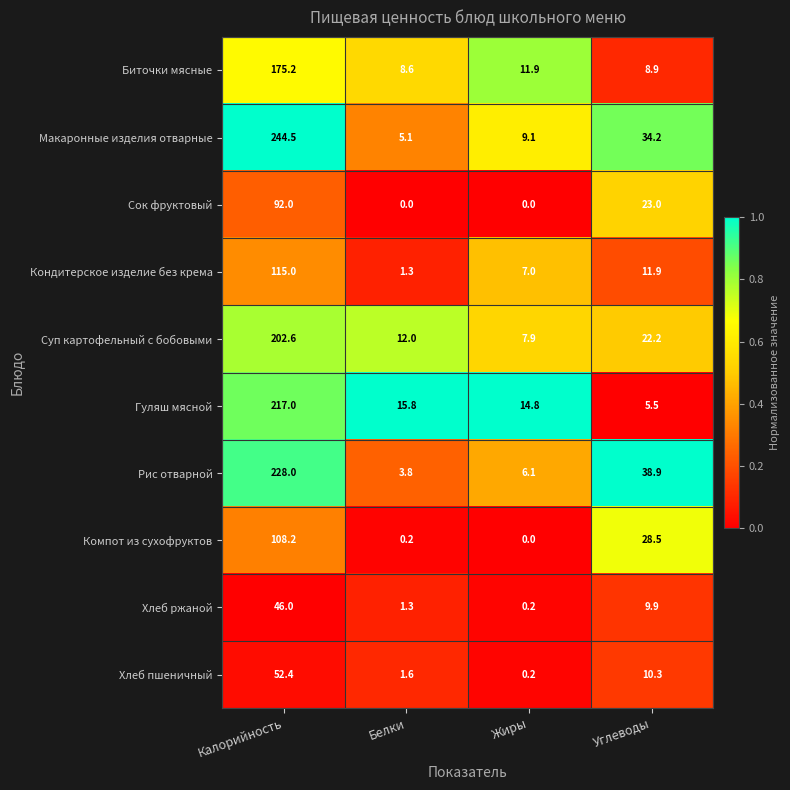

True or false: Рис отварной has a value of 17.3 at Углеводы.

False